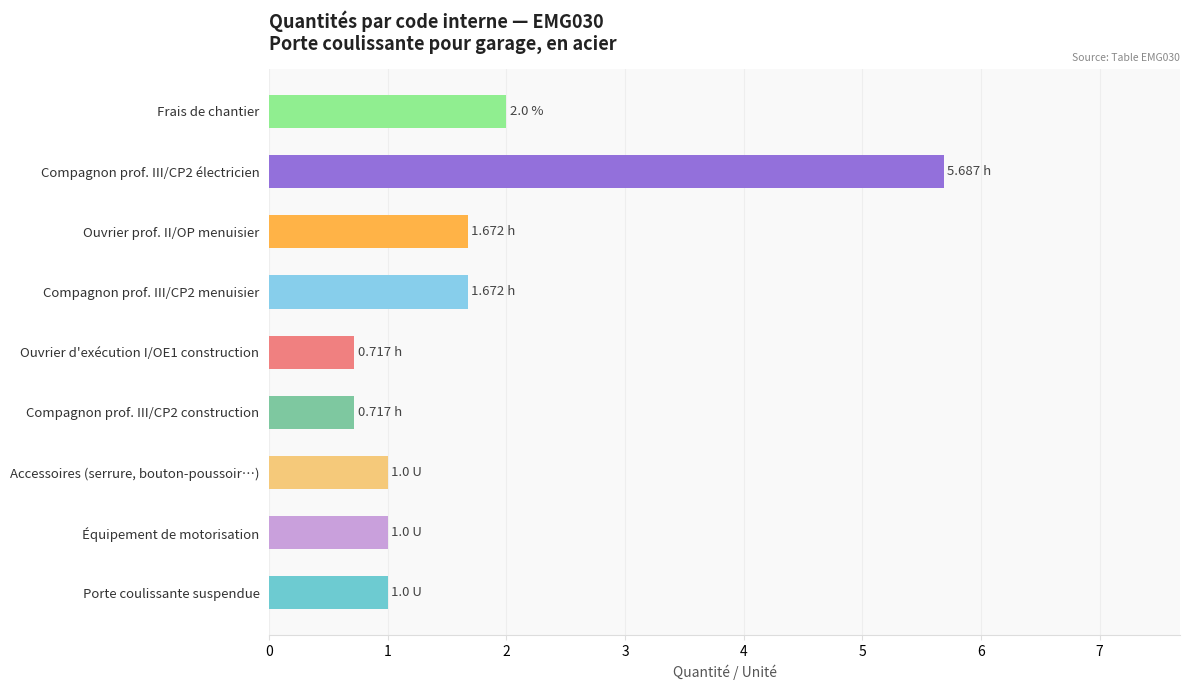

Approximately how many times larger is the value at Compagnon prof. III/CP2 construction compared to Accessoires (serrure, bouton-poussoir…)?

0.7